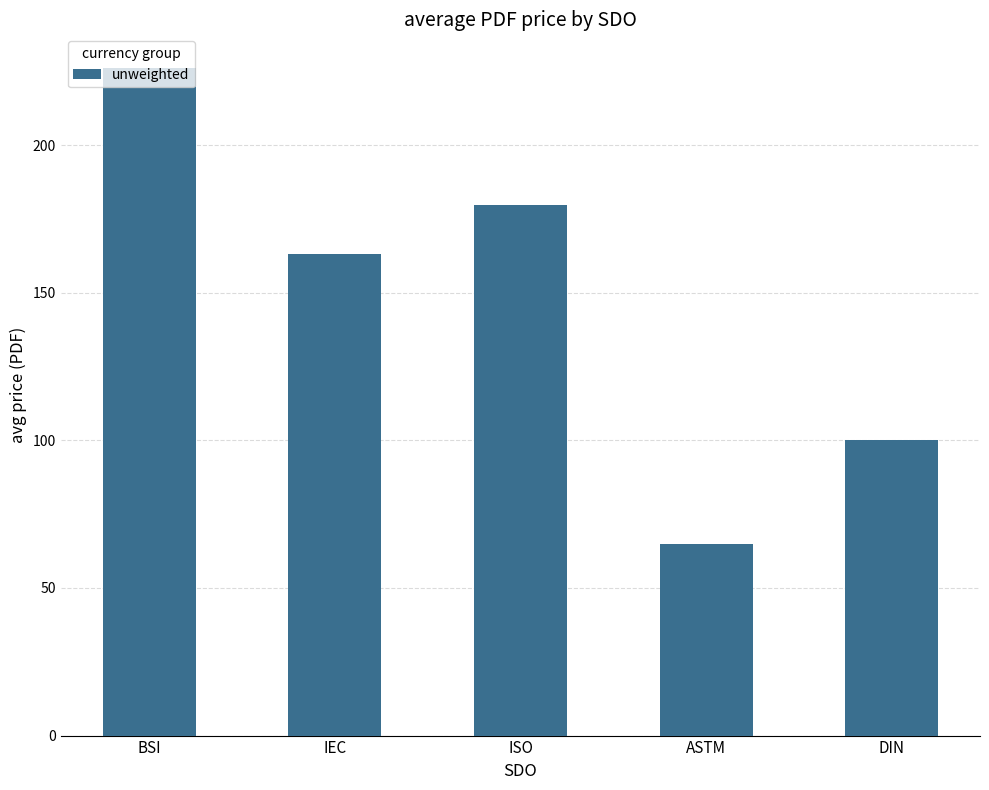

Are the bars horizontal?

No